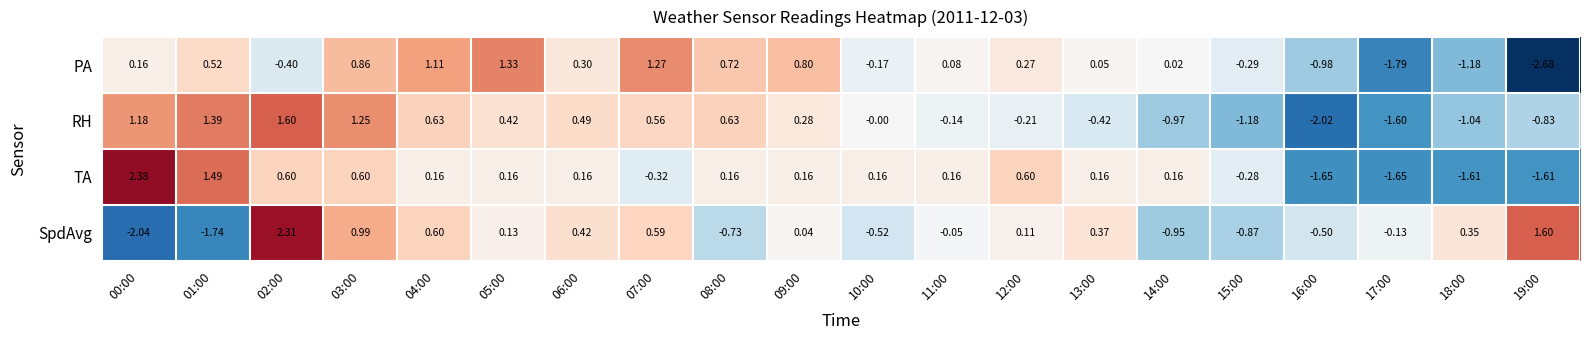

Which series has the largest range (max minus min)?

SpdAvg